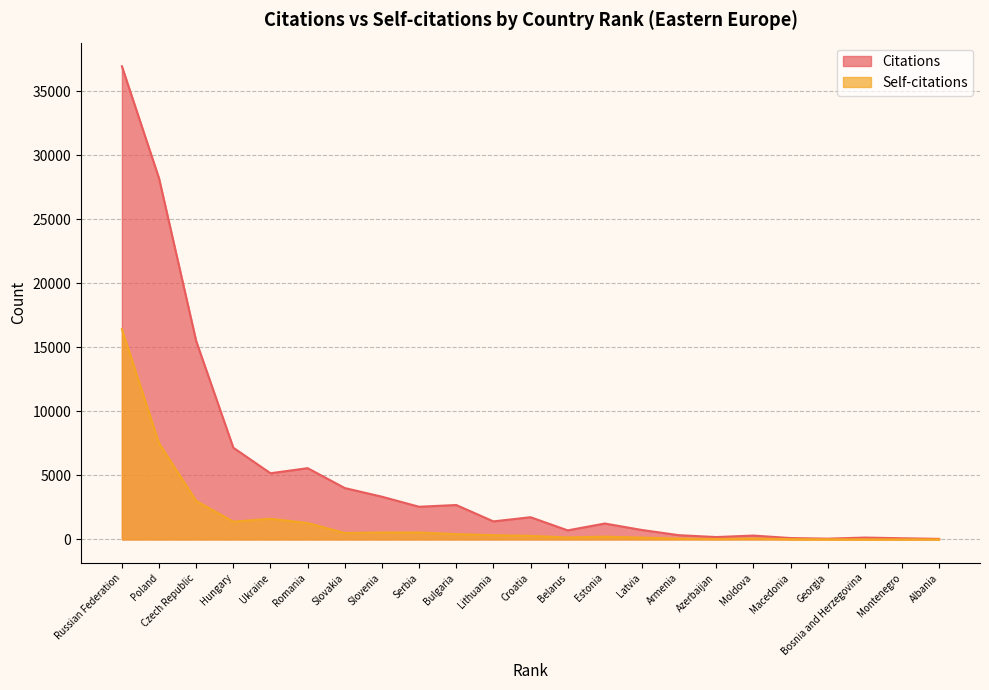

True or false: Citations and Self-citations cross at least once.

False